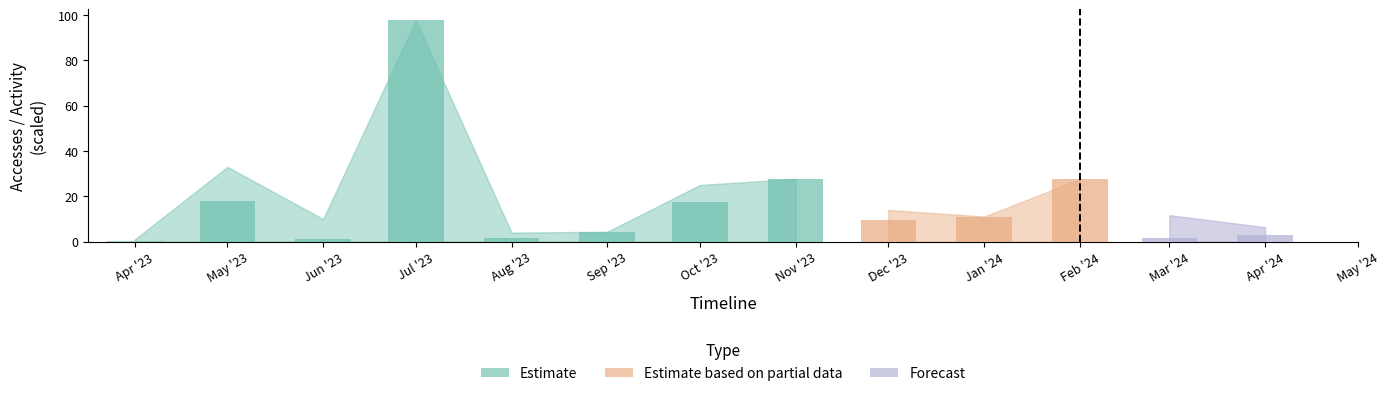

True or false: Activity Days has a value of 2.3 at 2024-01-01.

False